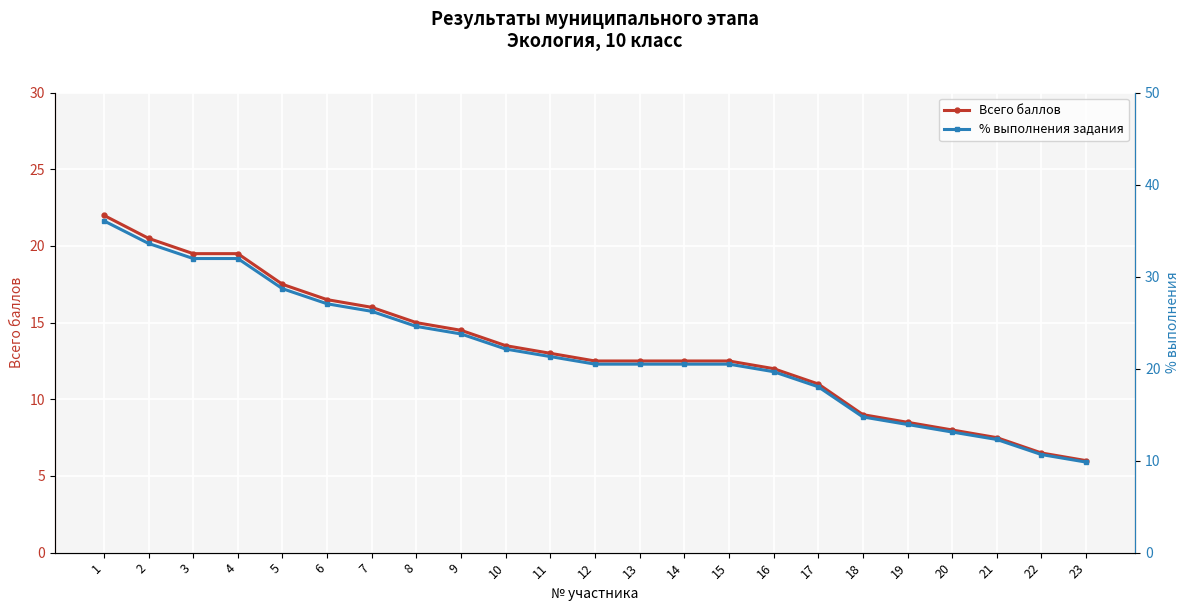

Which category has the highest value across all series?

1